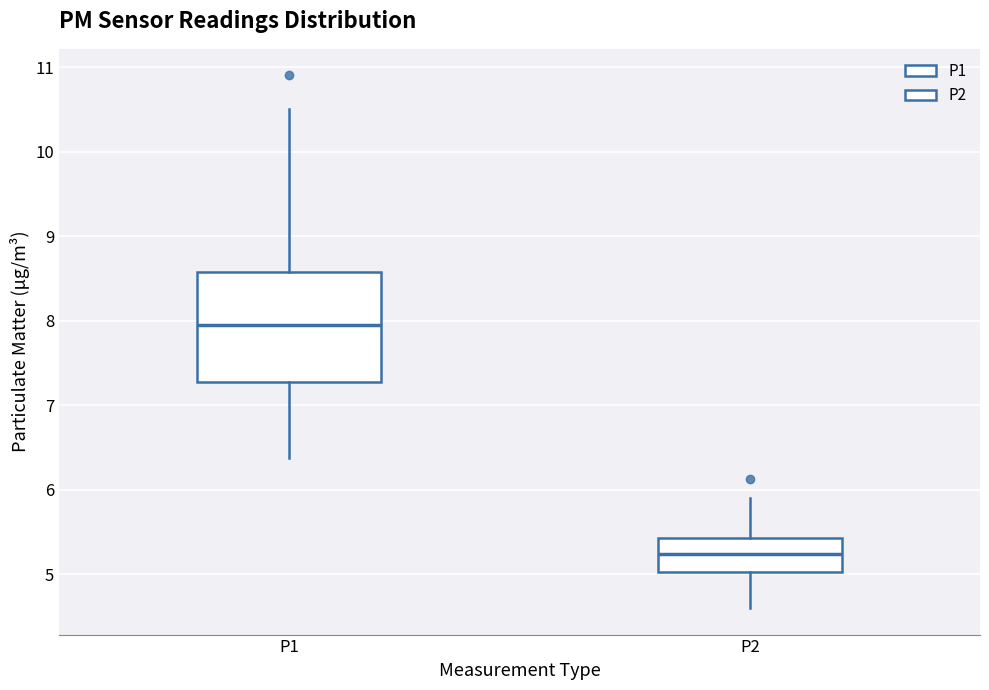

Comparing the boxes themselves (not the whiskers), which one is the tallest?

P1